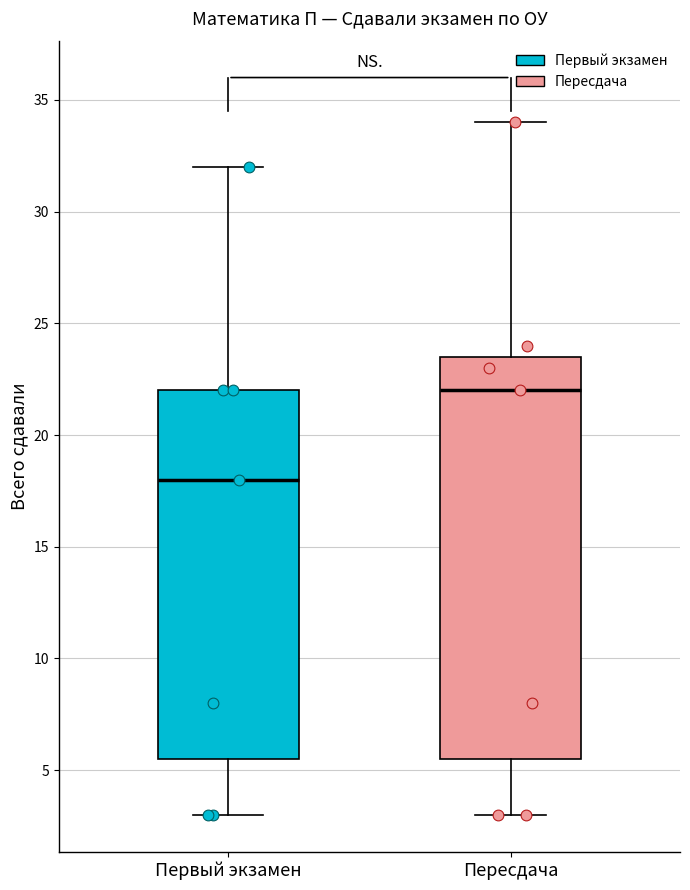

Which box is the tallest, from its lower edge to its upper edge?

Пересдача